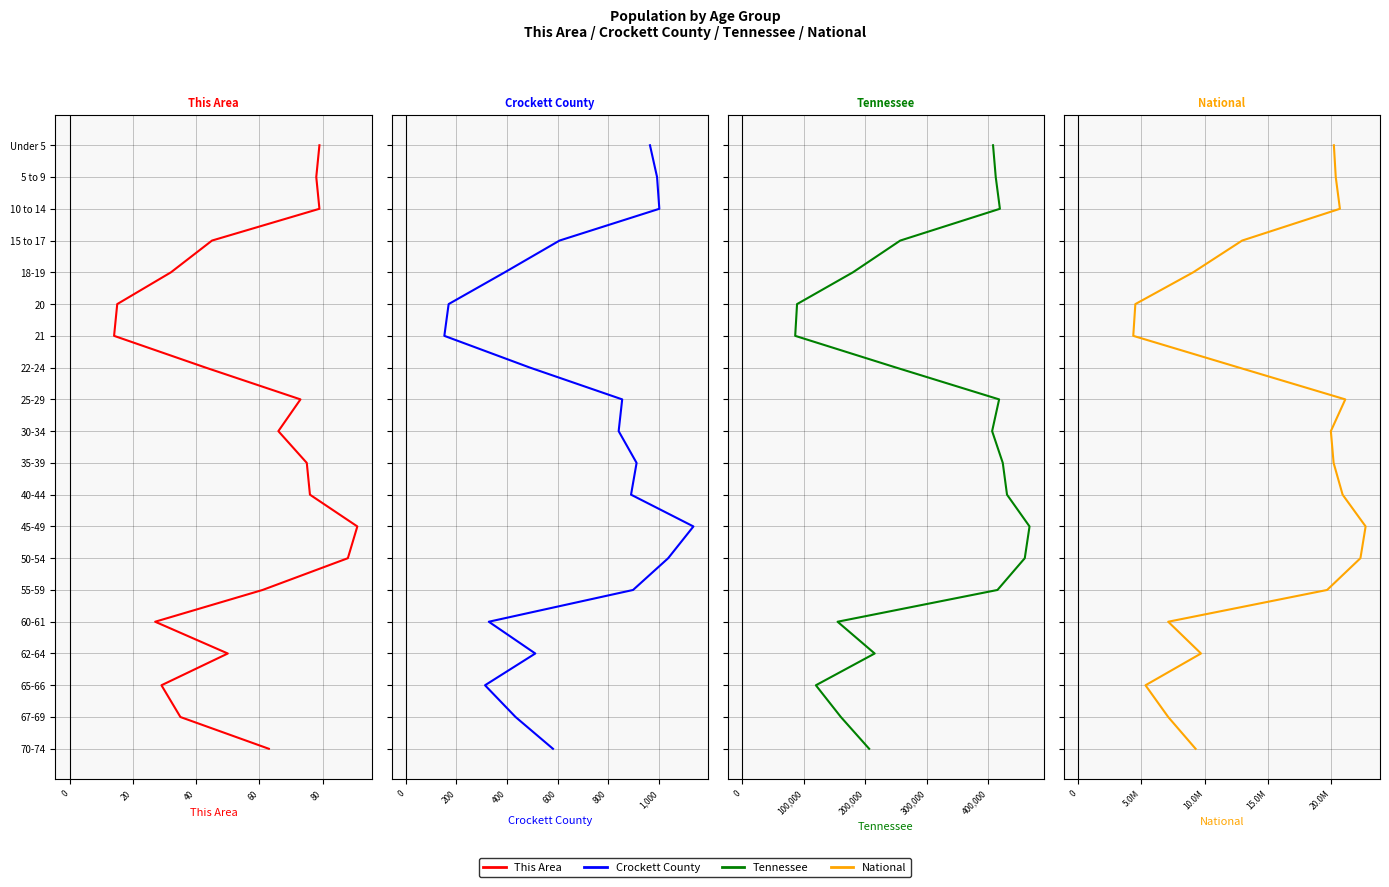

Is this an area chart (filled region under the line)?

No